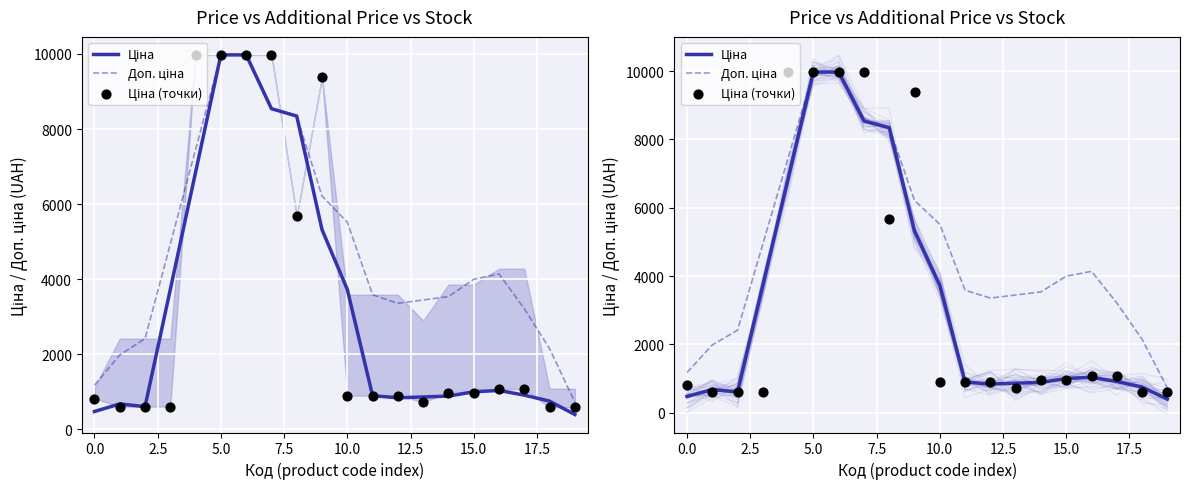

What are all the series names shown in the legend?

Ціна, Доп. ціна, Ціна (точки)